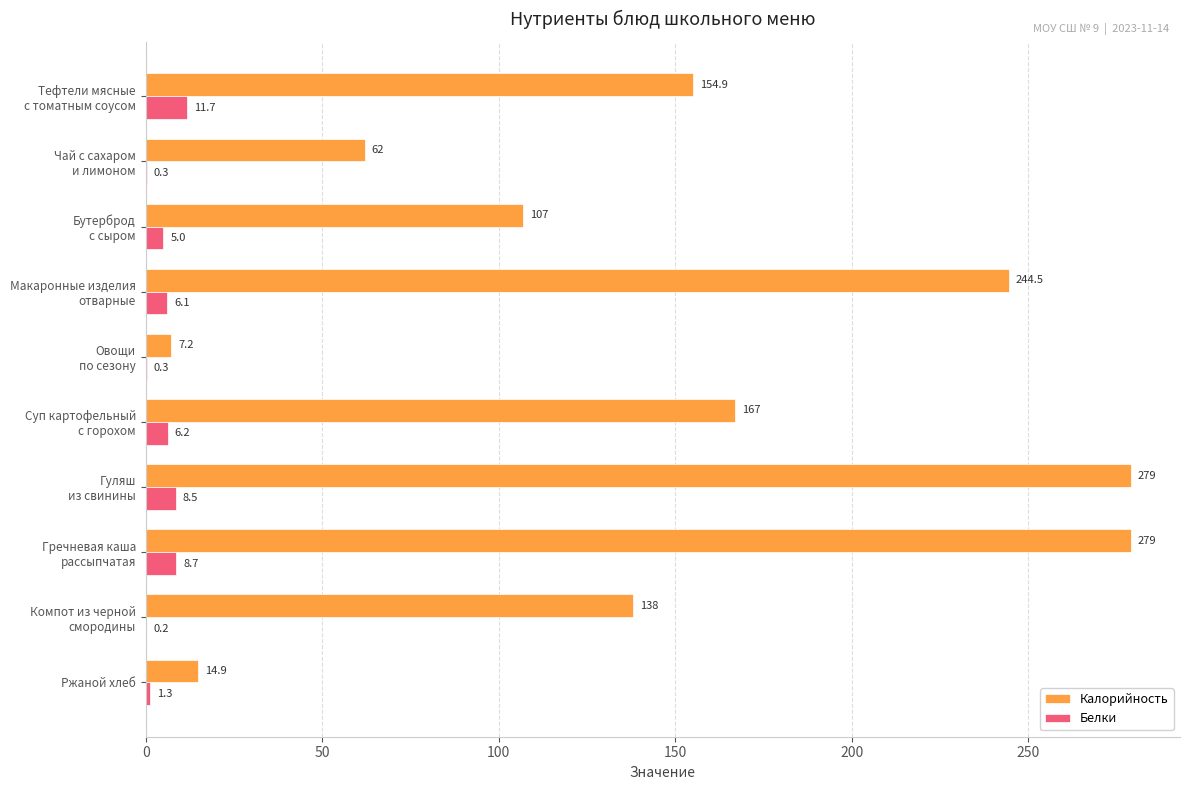

What is the sum of all Белки values?

48.3